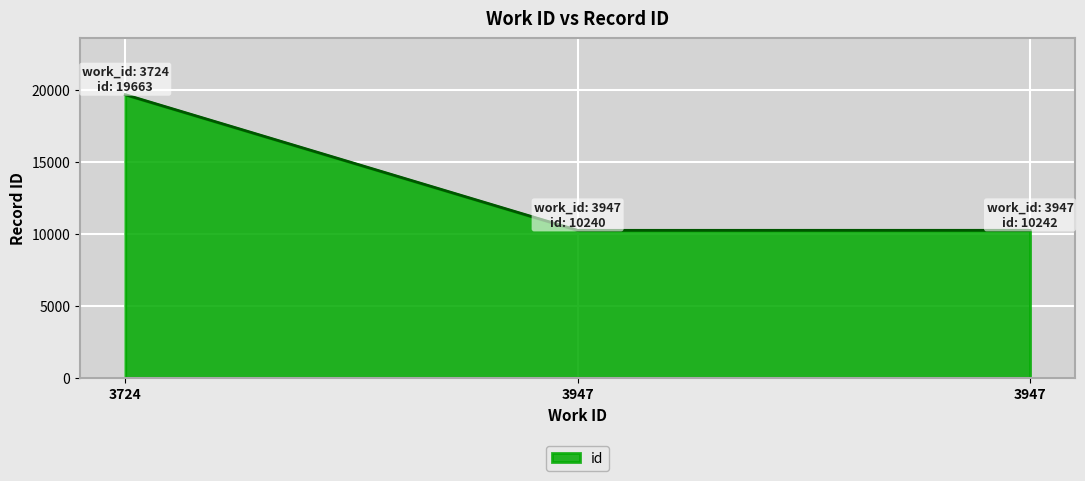

Which has a higher value, 3947 or 3947?

3947